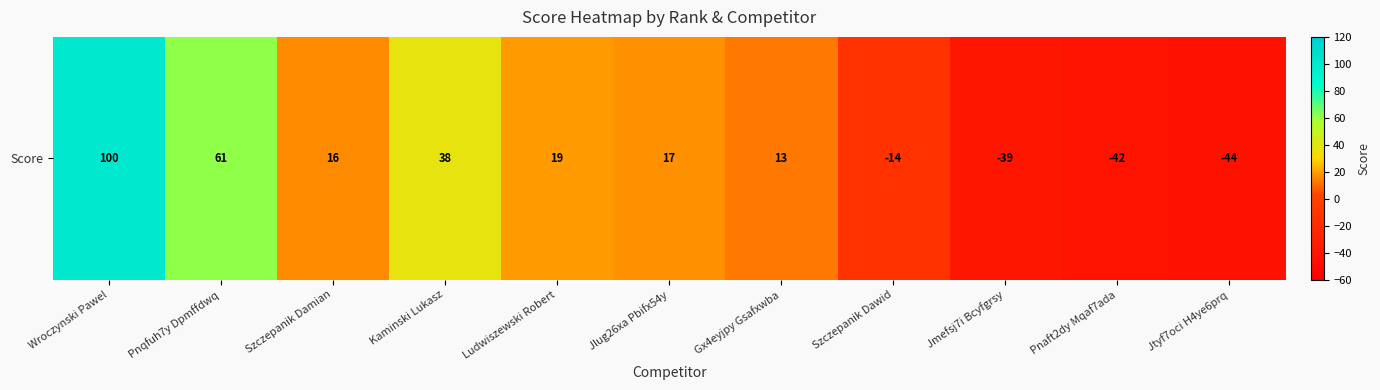

Rank the categories by value from lowest to highest.

Jtyf7oci H4ye6prq, Pnaft2dy Mqaf7ada, Jmefsj7i Bcyfgrsy, Szczepanik Dawid, Gx4eyjpy Gsafxwba, Szczepanik Damian, Jlug26xa Pbifx54y, Ludwiszewski Robert, Kaminski Lukasz, Pnqfuh7y Dpmffdwq, Wroczynski Pawel